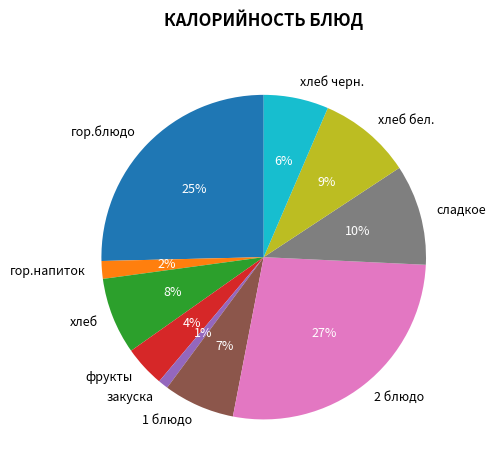

Which slice is the smallest?

закуска